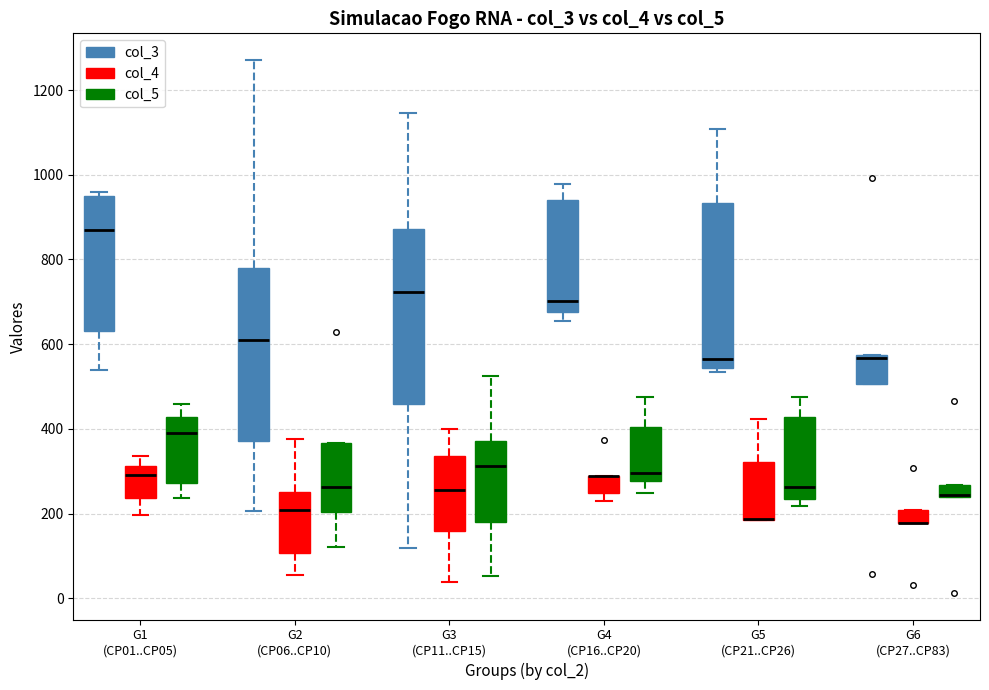

Where does the upper whisker of the box for G1 (CP01..CP05) (col_4) end on the y-axis? The values are not printed on the chart, so give them approximately, as read against the axis.

340